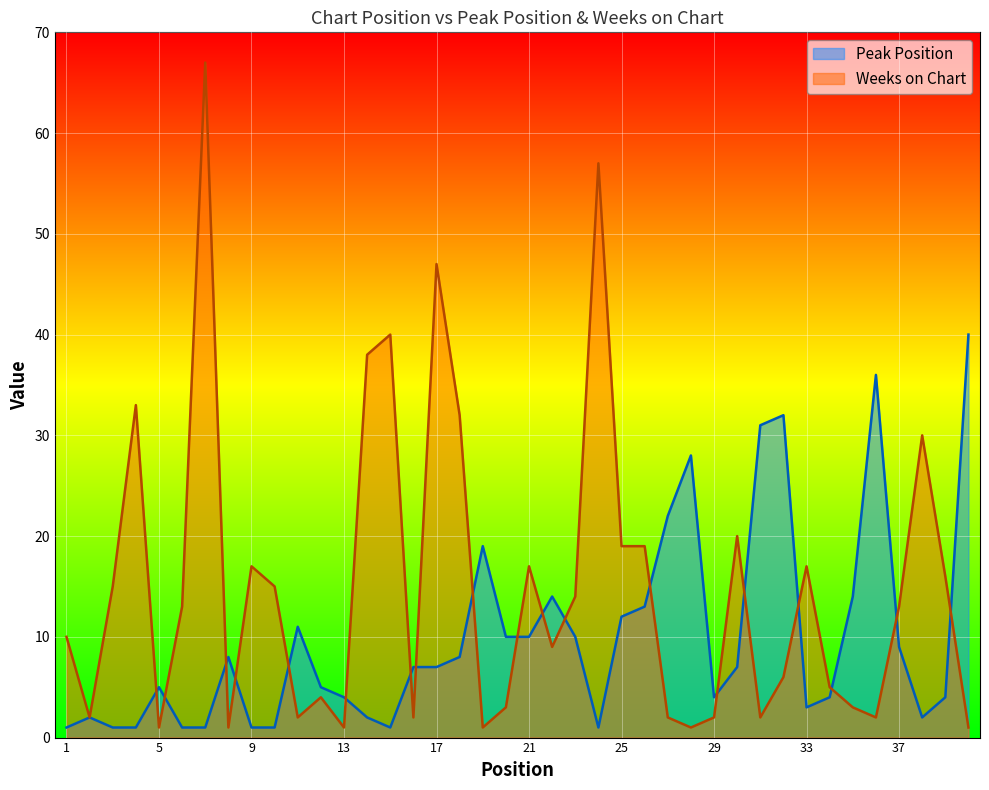

What is the value of the Weeks on Chart point at the 31st from the left?

2